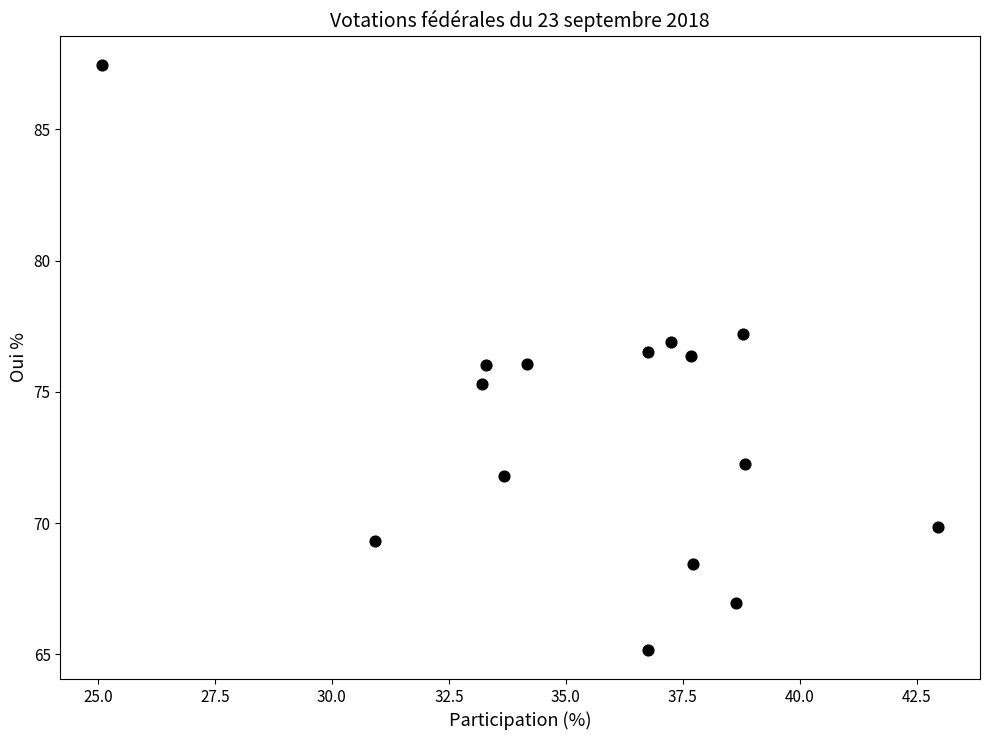

What is the range of Y values (max minus min)?

22.3